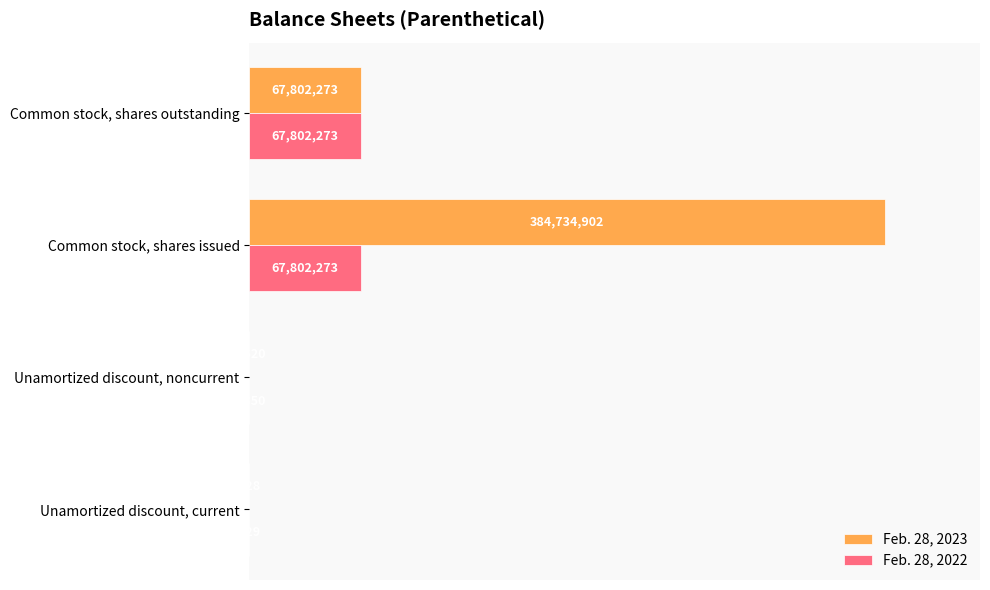

Where is Feb. 28, 2023 nearest to the value 192367815?

Common stock, shares outstanding